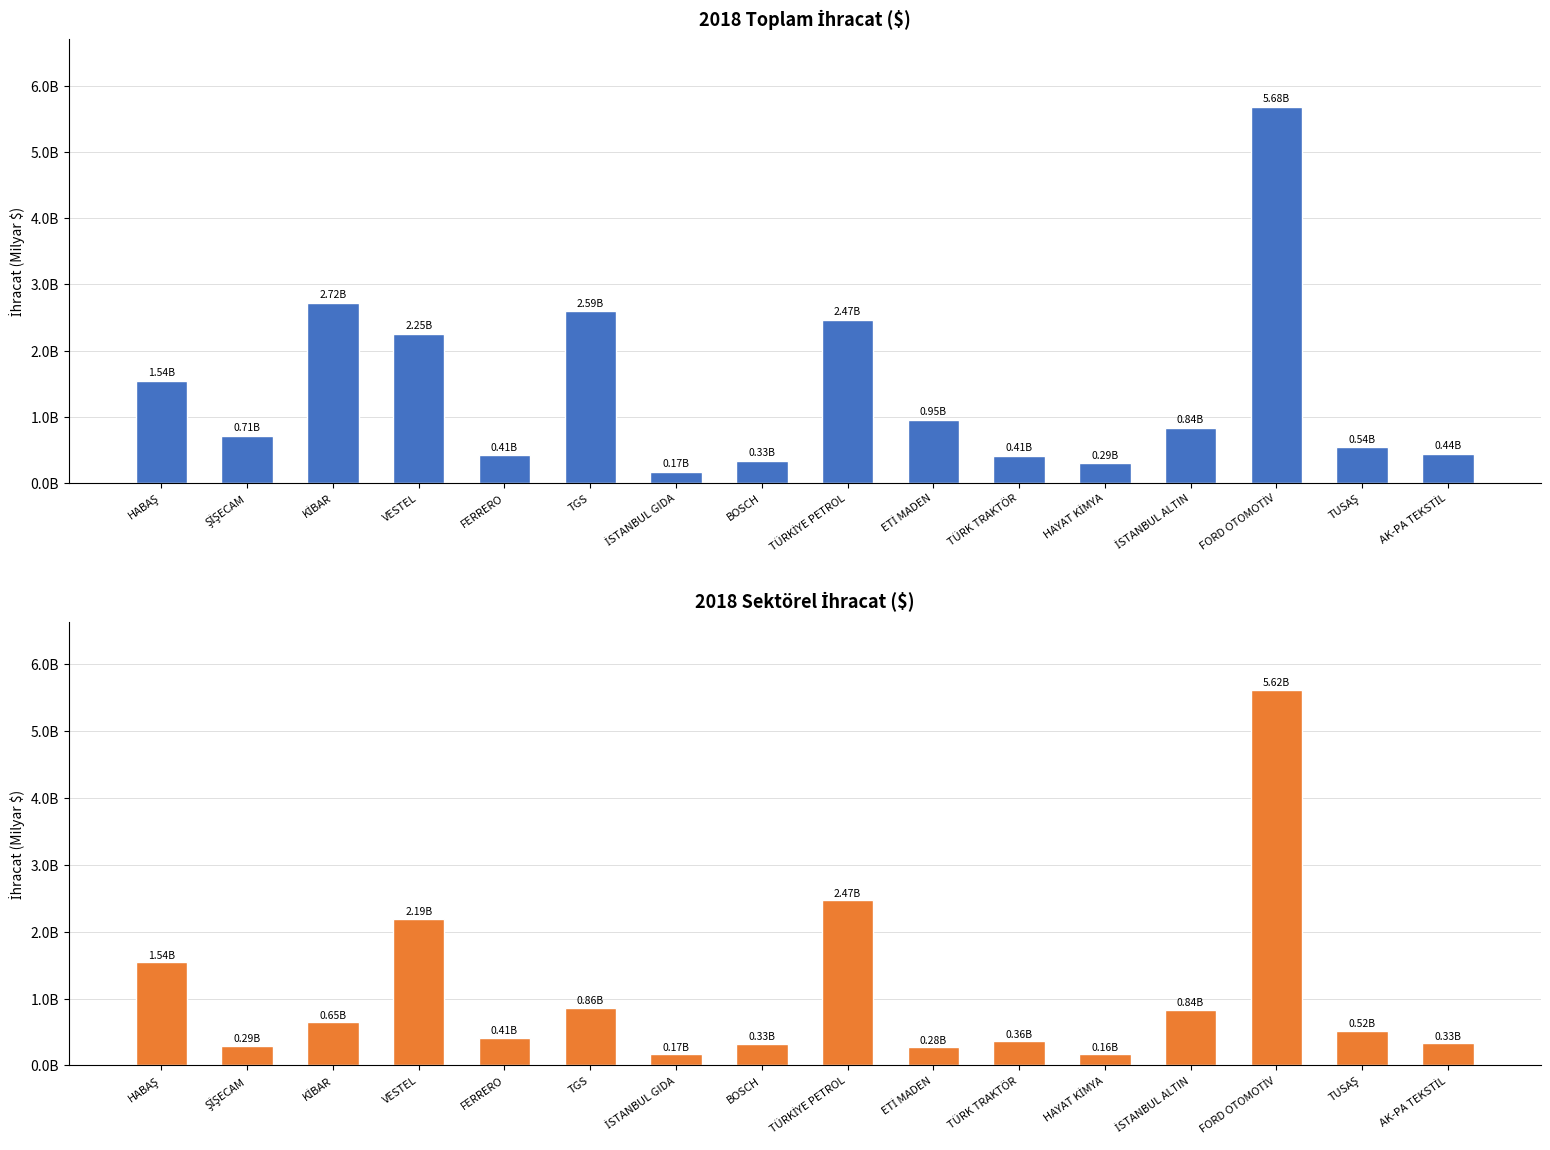

At which category is the sum across all series the highest?

FORD OTOMOTİV